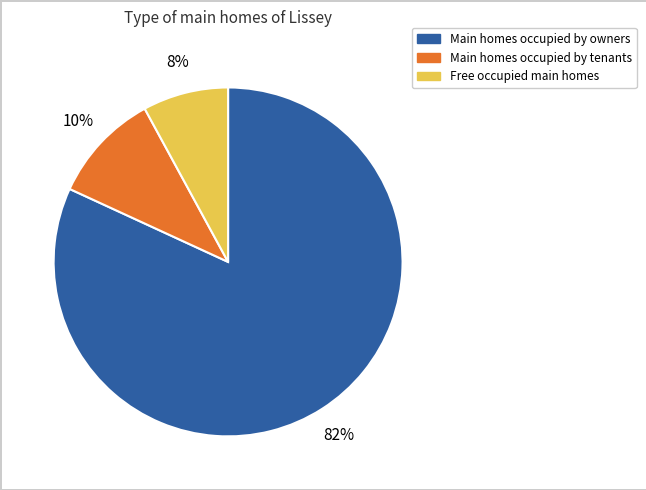

Does any single category account for the majority?

Yes